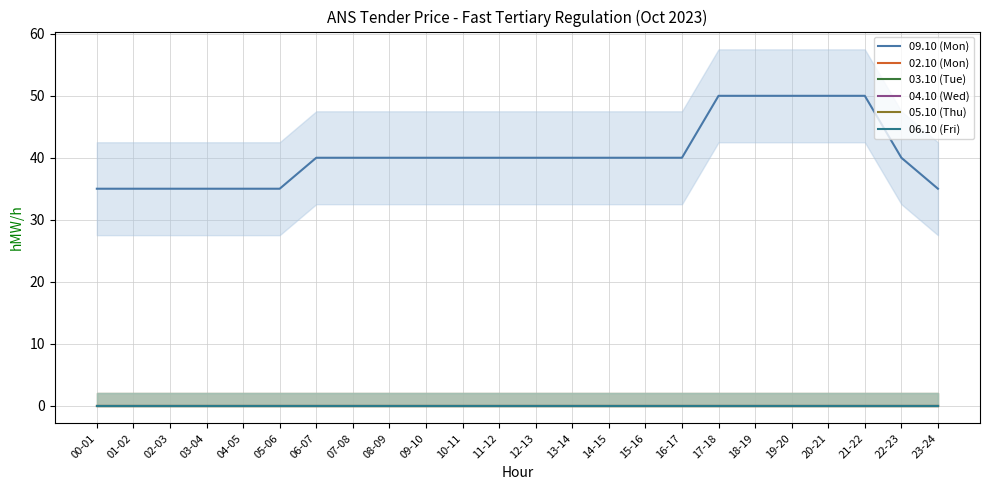

Which category has the highest value across all series?

17-18